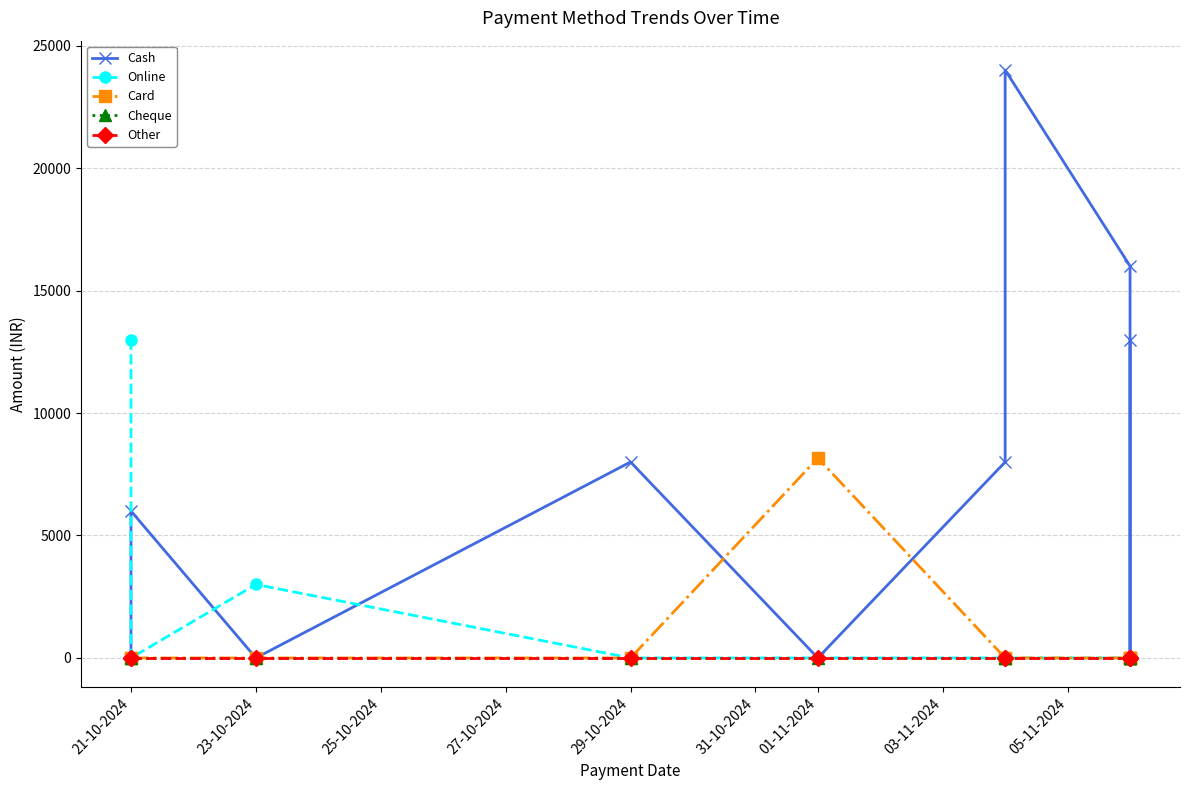

What is the greatest value displayed?

24000